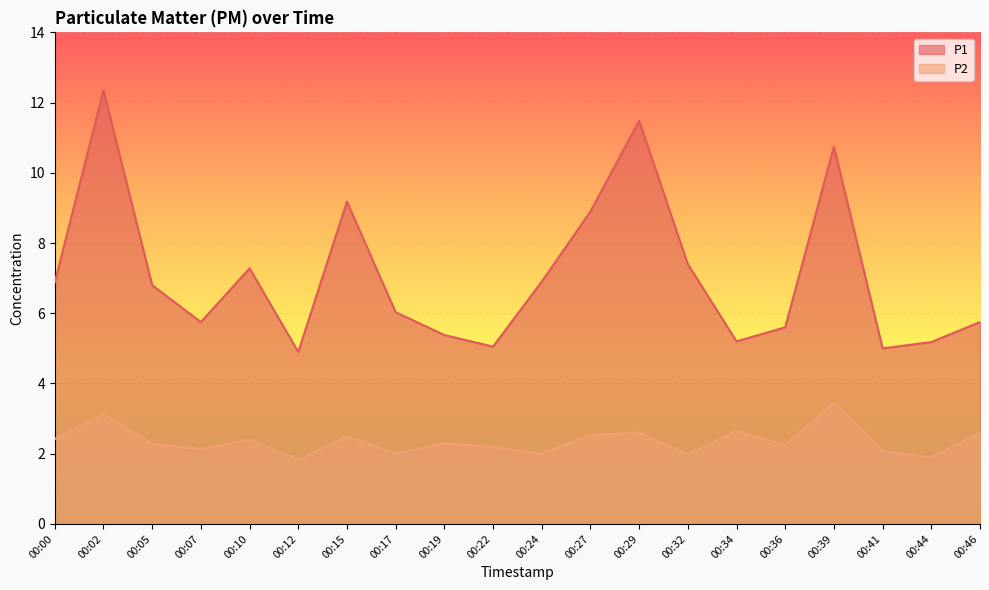

True or false: P2 and P1 cross at least once.

False